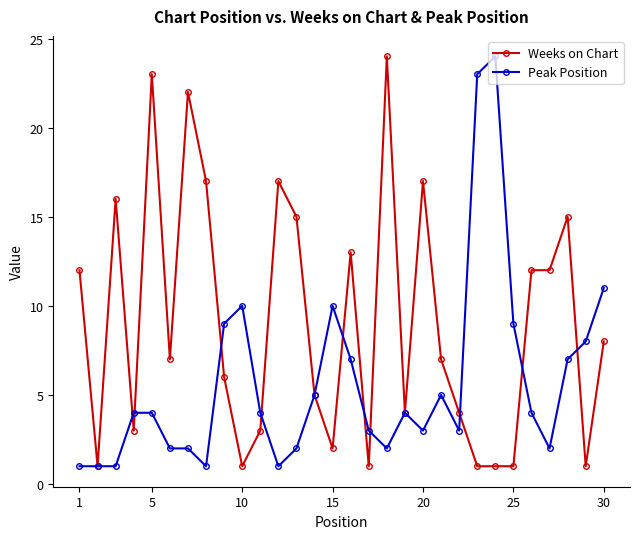

What is the maximum value for Peak Position?

24